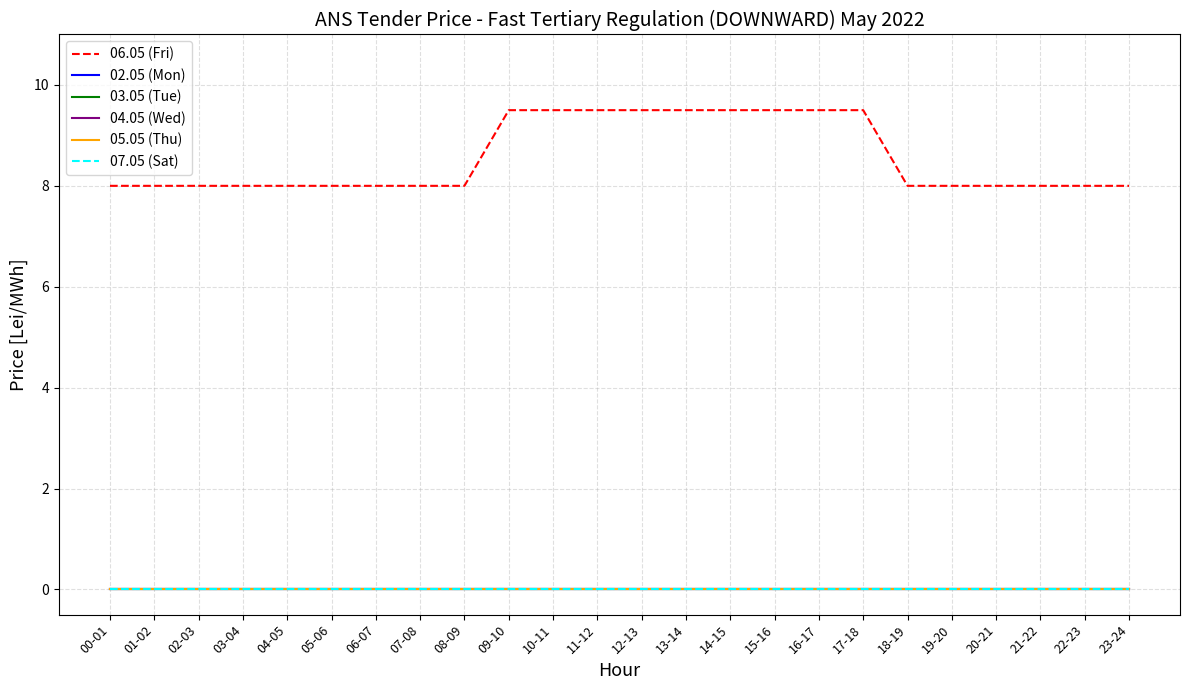

Which has a higher value, 02-03 or 19-20?

02-03